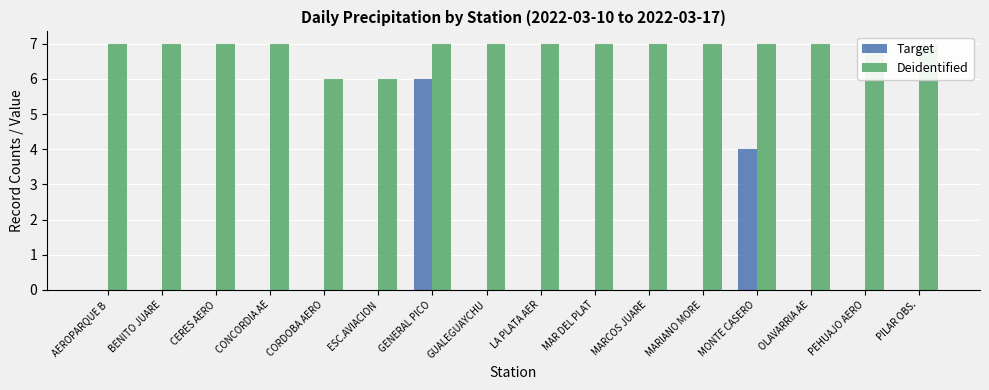

Which series has the widest spread of values?

Target